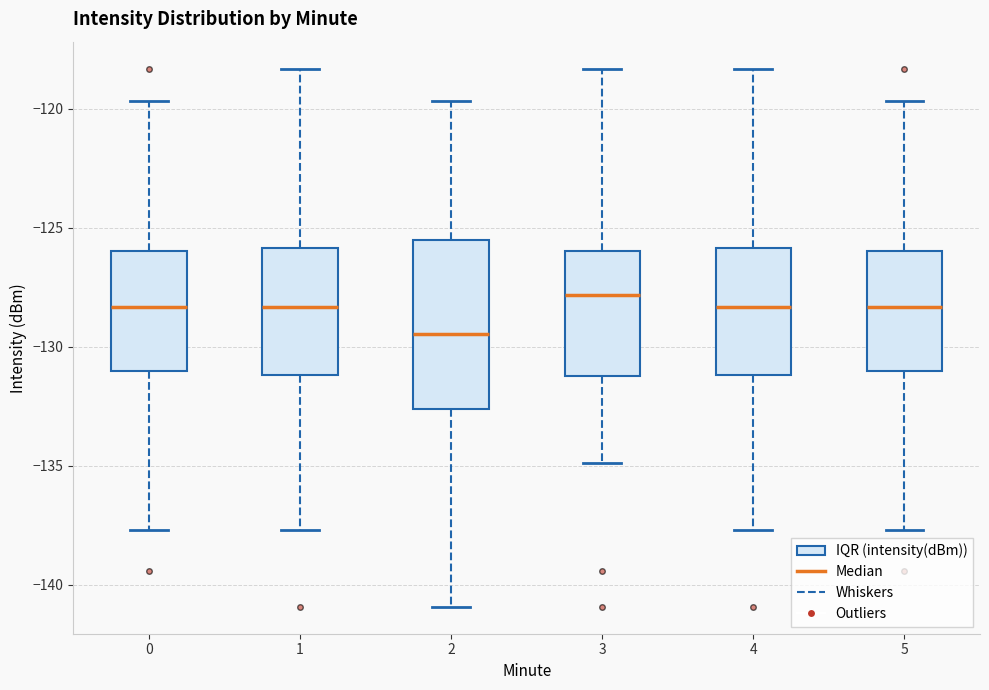

Where is the lower edge of the box at x = 4 on the y-axis? The values are not printed on the chart, so give them approximately, as read against the axis.

-131.0